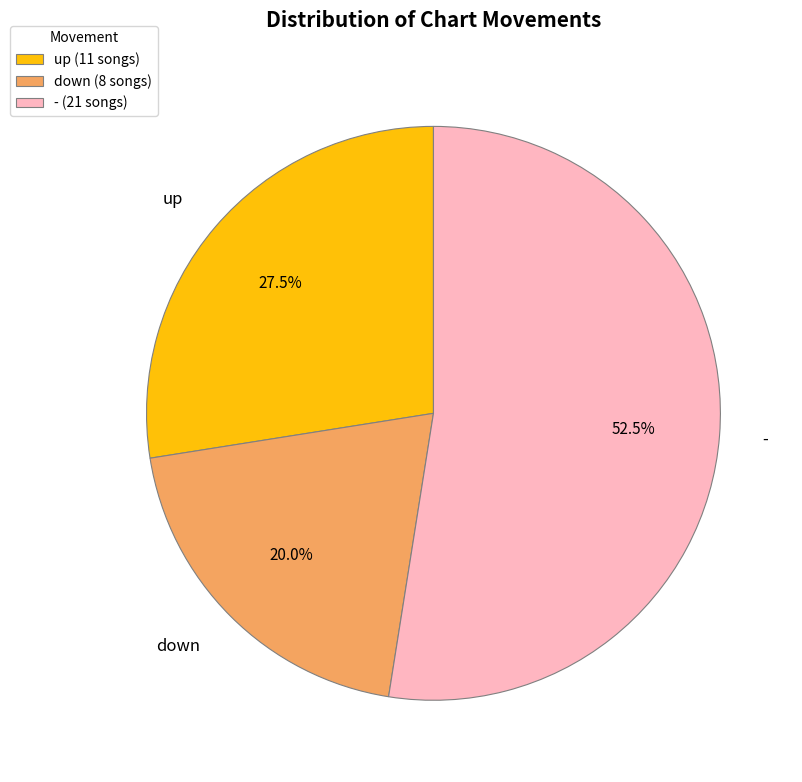

Which has a higher value, - or up?

-